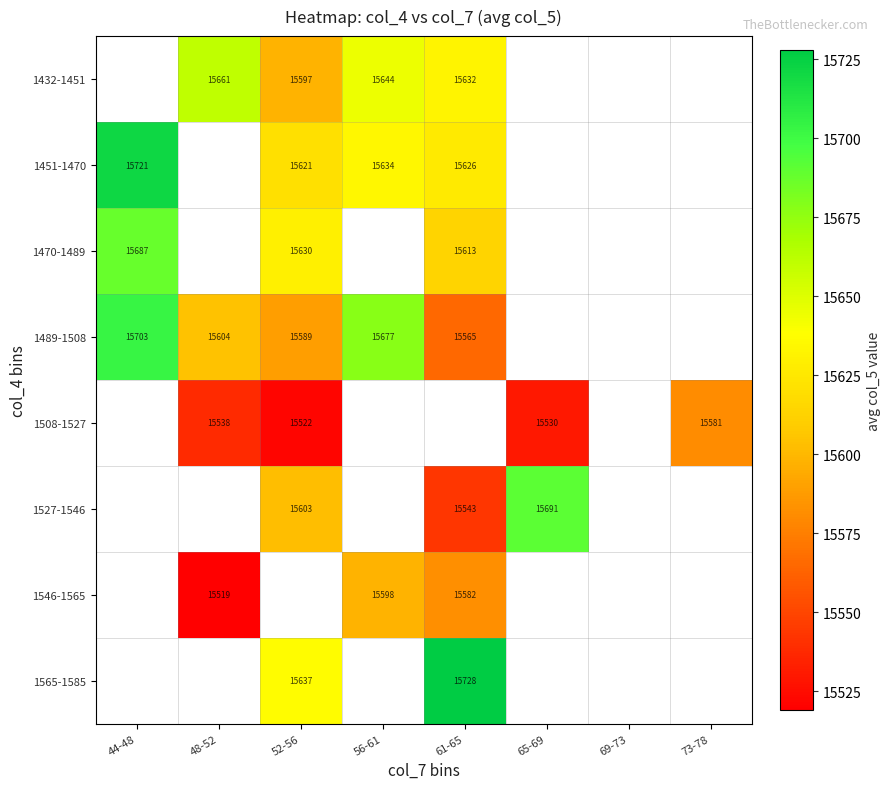

Is it true that 1432-1451 equals 21151 at 56-61?

False